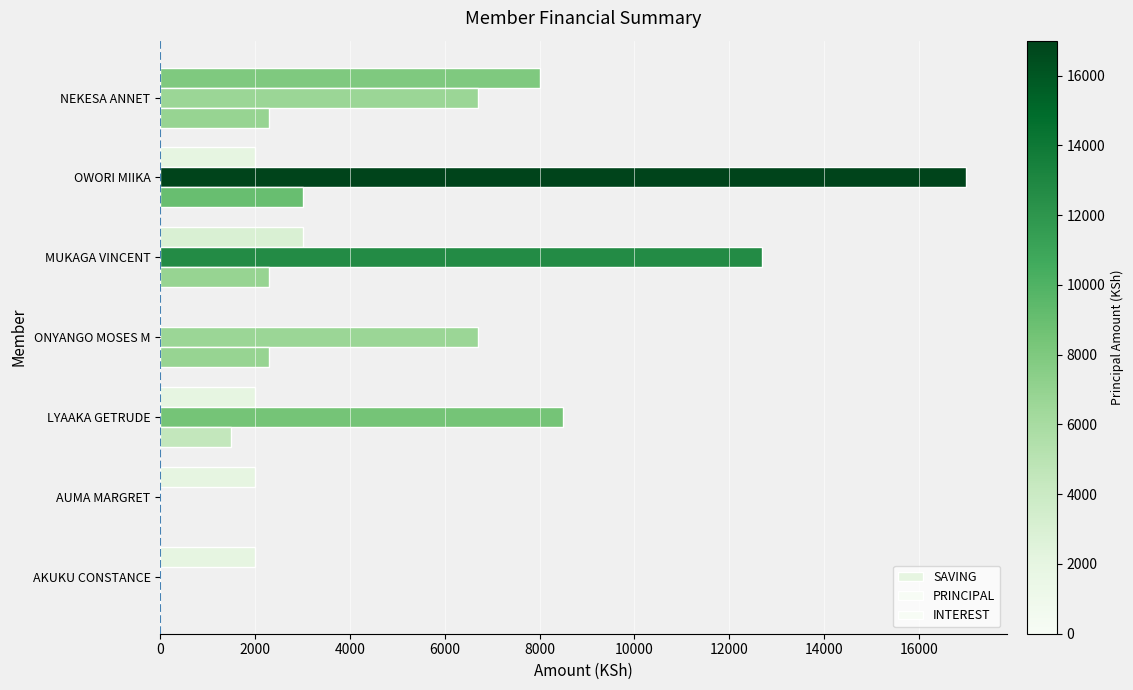

What is the maximum value for SAVING?

8000